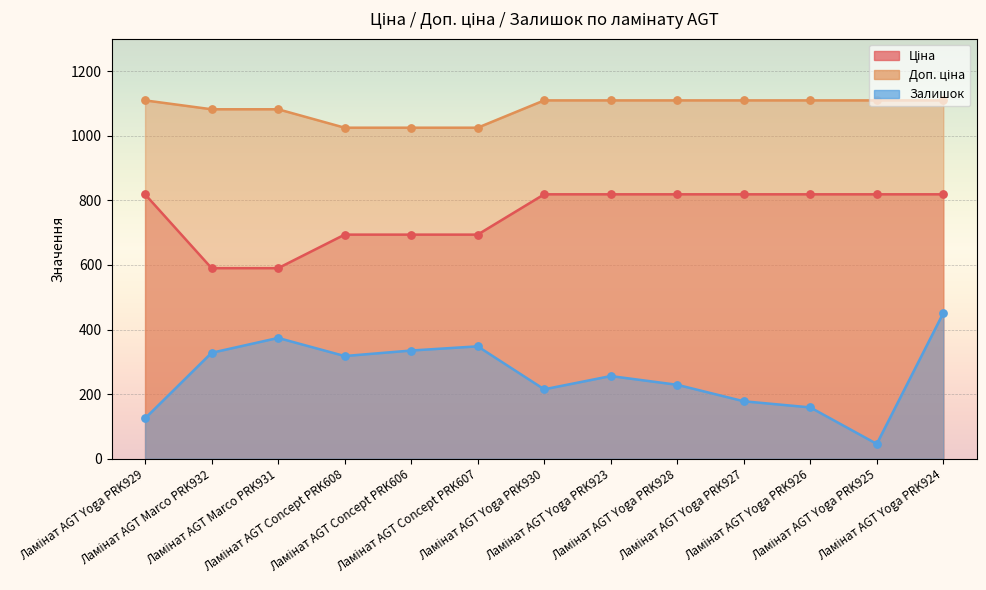

Is the value of Доп. ціна at Ламінат AGT Marco PRK932 greater than the value of Залишок at Ламінат AGT Concept PRK608?

Yes